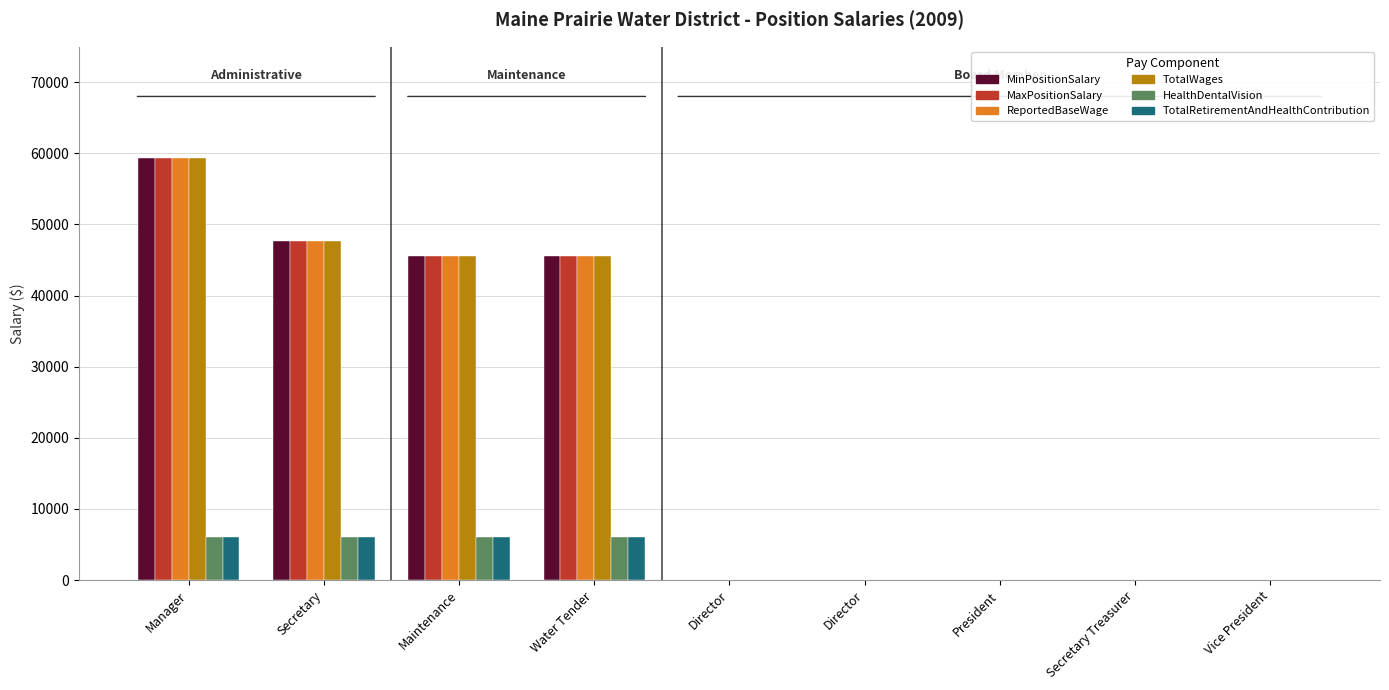

Does the chart contain stacked bars?

No